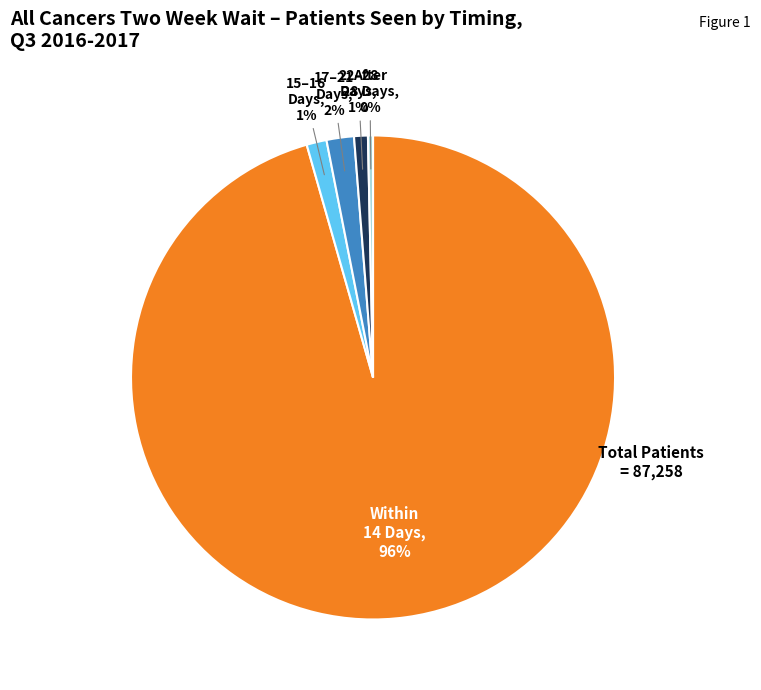

Is there any slice that represents more than half of the pie?

Yes